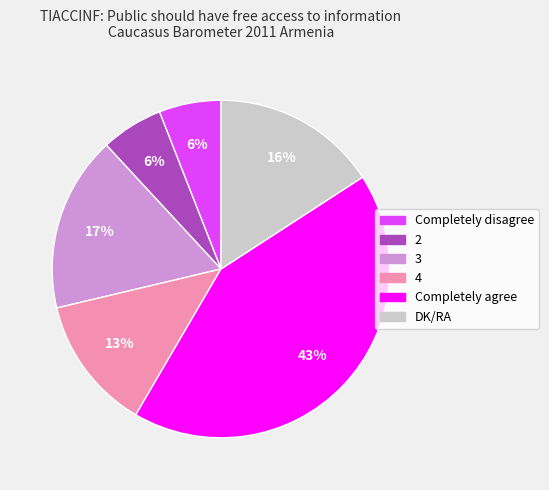

Is the sum of 4 and 3 greater than half?

No